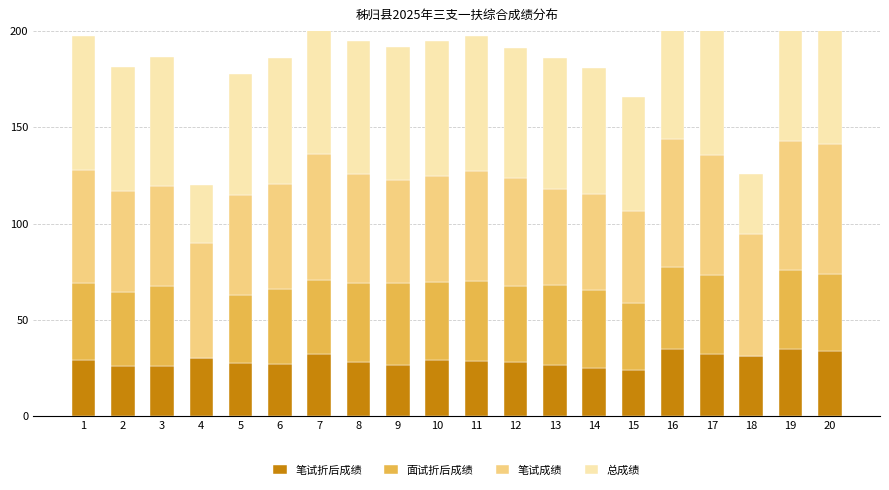

How many data points in 笔试成绩 are above 56?

10